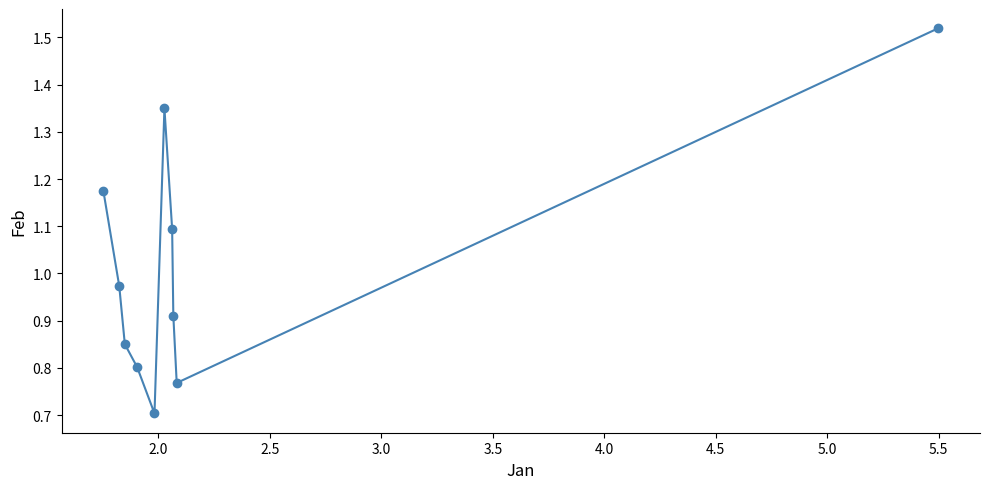

What is the smallest value displayed?

0.7